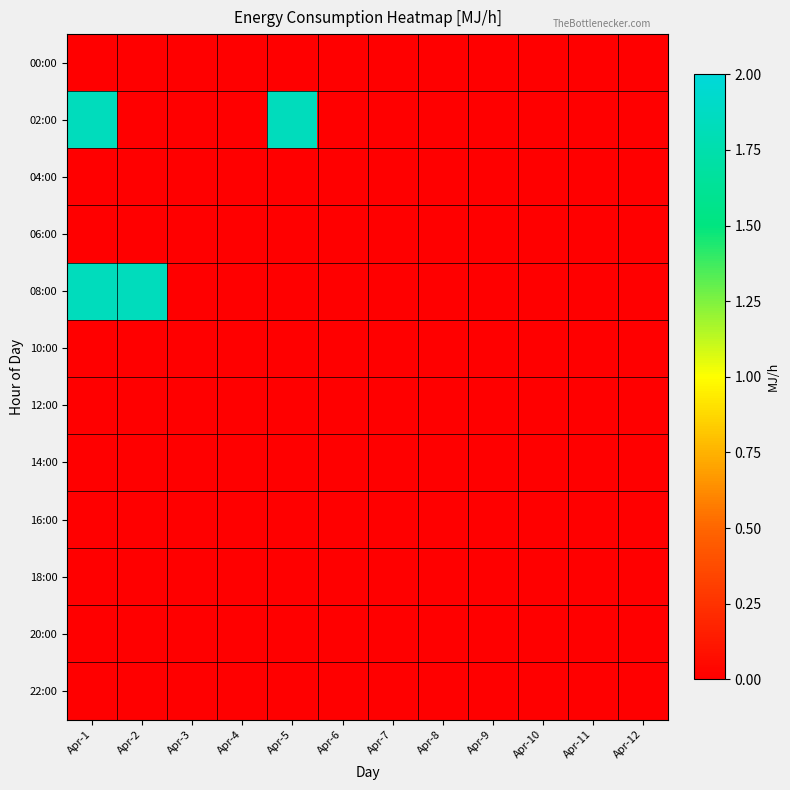

Reading right to left, list all the values displayed in this chart.

00:00: Apr-12=0.0	Apr-11=0.0	Apr-10=0.0	Apr-9=0.0	Apr-8=0.0	Apr-7=0.0	Apr-6=0.0	Apr-5=0.0	Apr-4=0.0	Apr-3=0.0	Apr-2=0.0	Apr-1=0.0
02:00: Apr-12=0.0	Apr-11=0.0	Apr-10=0.0	Apr-9=0.0	Apr-8=0.0	Apr-7=0.0	Apr-6=0.0	Apr-5=1.8	Apr-4=0.0	Apr-3=0.0	Apr-2=0.0	Apr-1=1.8
04:00: Apr-12=0.0	Apr-11=0.0	Apr-10=0.0	Apr-9=0.0	Apr-8=0.0	Apr-7=0.0	Apr-6=0.0	Apr-5=0.0	Apr-4=0.0	Apr-3=0.0	Apr-2=0.0	Apr-1=0.0
06:00: Apr-12=0.0	Apr-11=0.0	Apr-10=0.0	Apr-9=0.0	Apr-8=0.0	Apr-7=0.0	Apr-6=0.0	Apr-5=0.0	Apr-4=0.0	Apr-3=0.0	Apr-2=0.0	Apr-1=0.0
08:00: Apr-12=0.0	Apr-11=0.0	Apr-10=0.0	Apr-9=0.0	Apr-8=0.0	Apr-7=0.0	Apr-6=0.0	Apr-5=0.0	Apr-4=0.0	Apr-3=0.0	Apr-2=1.8	Apr-1=1.8
10:00: Apr-12=0.0	Apr-11=0.0	Apr-10=0.0	Apr-9=0.0	Apr-8=0.0	Apr-7=0.0	Apr-6=0.0	Apr-5=0.0	Apr-4=0.0	Apr-3=0.0	Apr-2=0.0	Apr-1=0.0
12:00: Apr-12=0.0	Apr-11=0.0	Apr-10=0.0	Apr-9=0.0	Apr-8=0.0	Apr-7=0.0	Apr-6=0.0	Apr-5=0.0	Apr-4=0.0	Apr-3=0.0	Apr-2=0.0	Apr-1=0.0
14:00: Apr-12=0.0	Apr-11=0.0	Apr-10=0.0	Apr-9=0.0	Apr-8=0.0	Apr-7=0.0	Apr-6=0.0	Apr-5=0.0	Apr-4=0.0	Apr-3=0.0	Apr-2=0.0	Apr-1=0.0
16:00: Apr-12=0.0	Apr-11=0.0	Apr-10=0.0	Apr-9=0.0	Apr-8=0.0	Apr-7=0.0	Apr-6=0.0	Apr-5=0.0	Apr-4=0.0	Apr-3=0.0	Apr-2=0.0	Apr-1=0.0
18:00: Apr-12=0.0	Apr-11=0.0	Apr-10=0.0	Apr-9=0.0	Apr-8=0.0	Apr-7=0.0	Apr-6=0.0	Apr-5=0.0	Apr-4=0.0	Apr-3=0.0	Apr-2=0.0	Apr-1=0.0
20:00: Apr-12=0.0	Apr-11=0.0	Apr-10=0.0	Apr-9=0.0	Apr-8=0.0	Apr-7=0.0	Apr-6=0.0	Apr-5=0.0	Apr-4=0.0	Apr-3=0.0	Apr-2=0.0	Apr-1=0.0
22:00: Apr-12=0.0	Apr-11=0.0	Apr-10=0.0	Apr-9=0.0	Apr-8=0.0	Apr-7=0.0	Apr-6=0.0	Apr-5=0.0	Apr-4=0.0	Apr-3=0.0	Apr-2=0.0	Apr-1=0.0